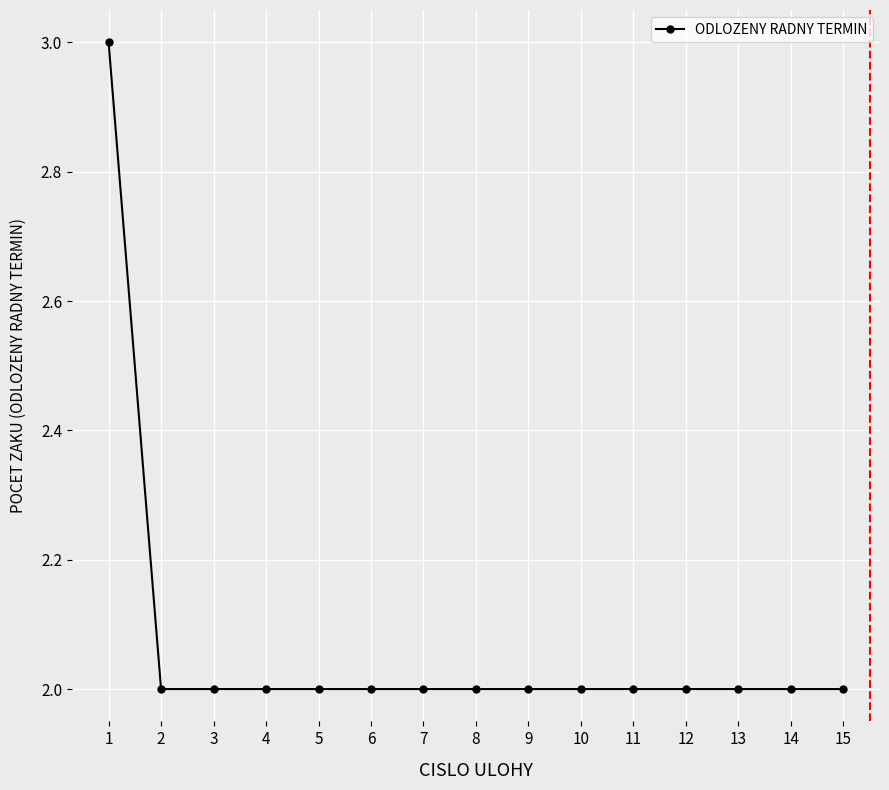

What is the sum of all values?

31